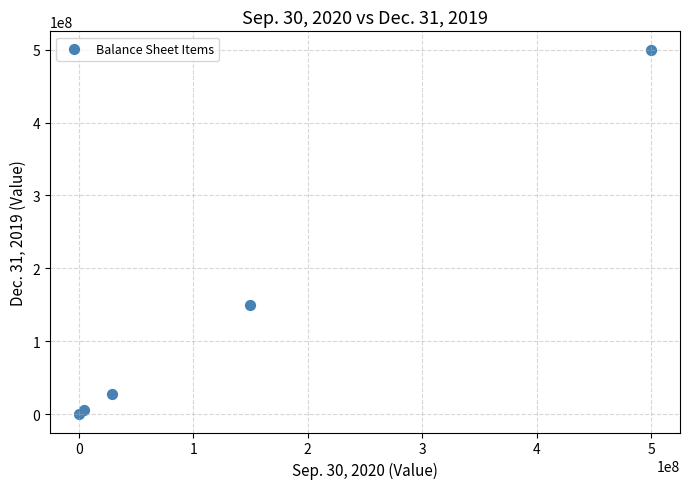

What Y value in the scatter plot is closest to 250000000?

150000000.0